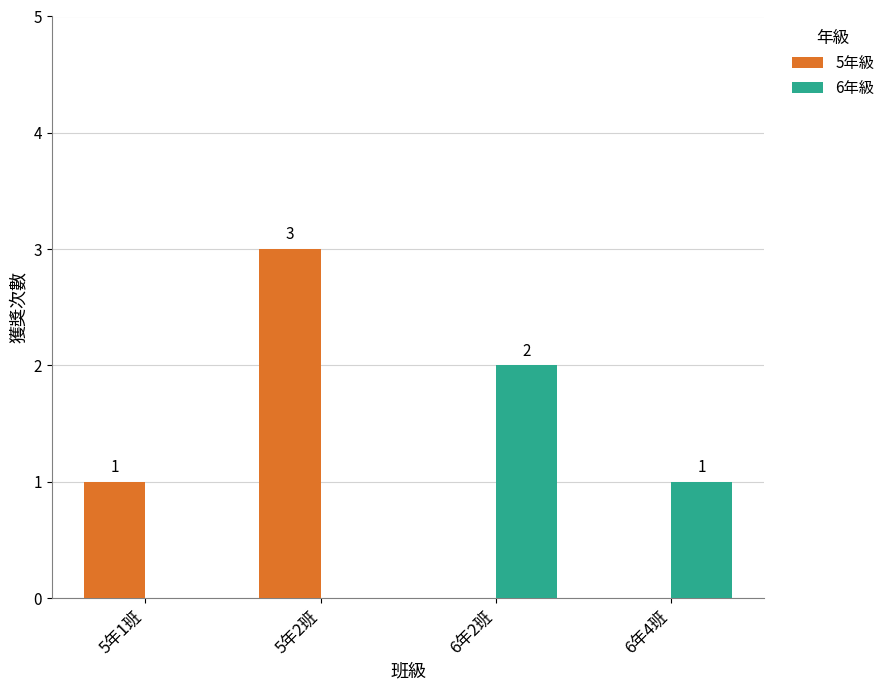

Reading left to right, transcribe all the data shown in this chart.

5年級: 1	3	0	0
6年級: 0	0	2	1